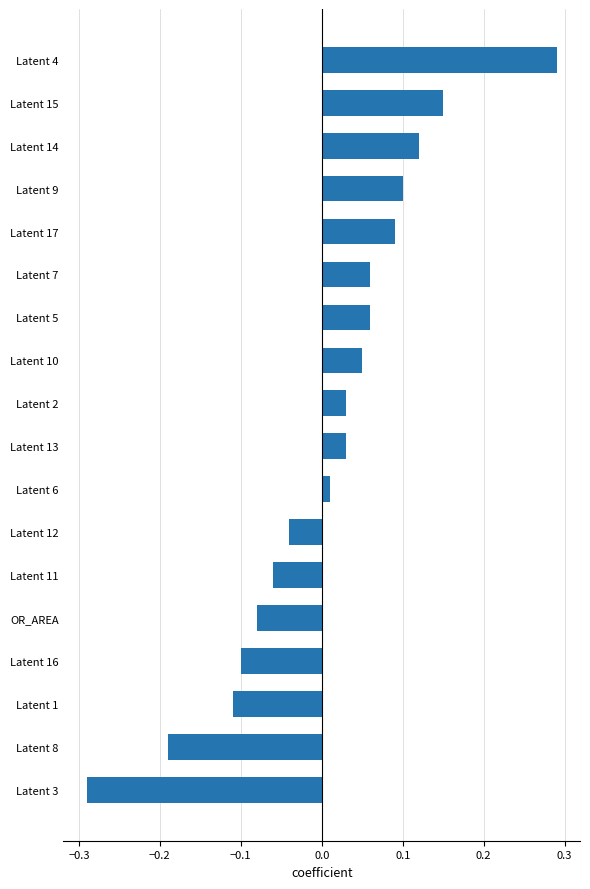

What is the difference between the second highest and minimum values?

0.4